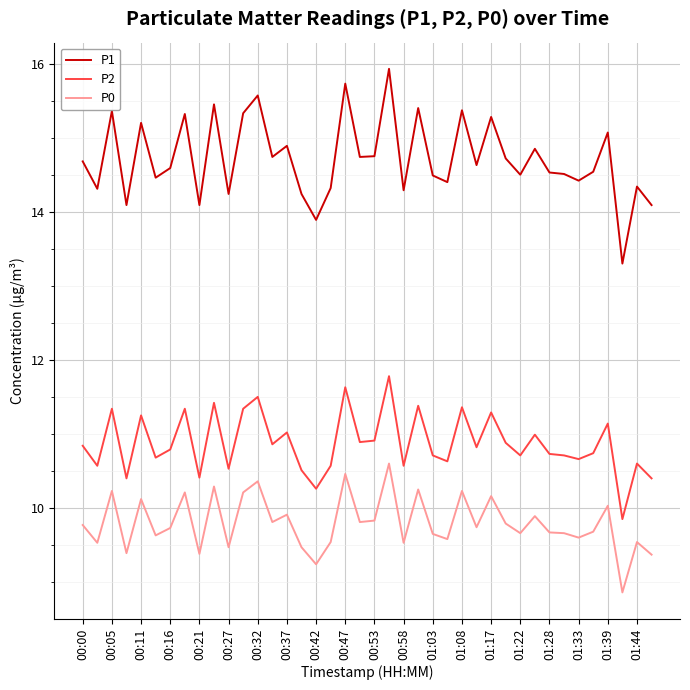

Which series has the largest total across all categories?

P1